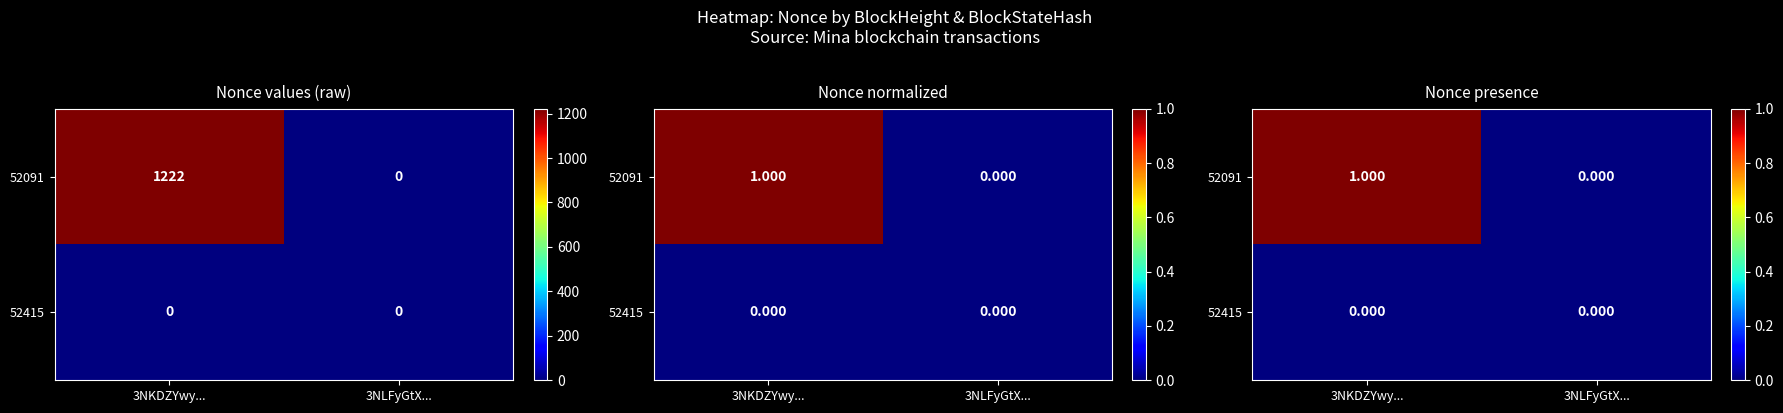

At how many categories does at least one series exceed 0?

1